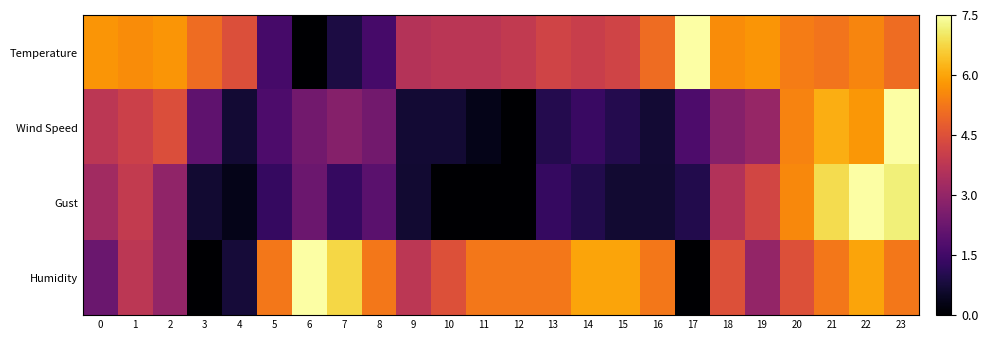

Which series has the widest spread of values?

Temperature